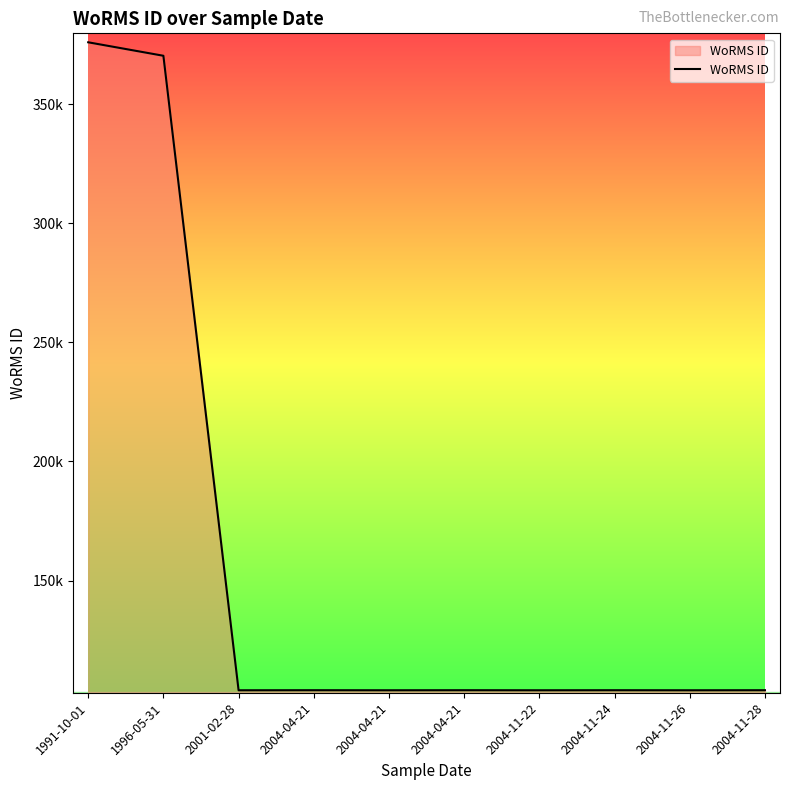

Does the chart display data point markers on the line(s)?

No